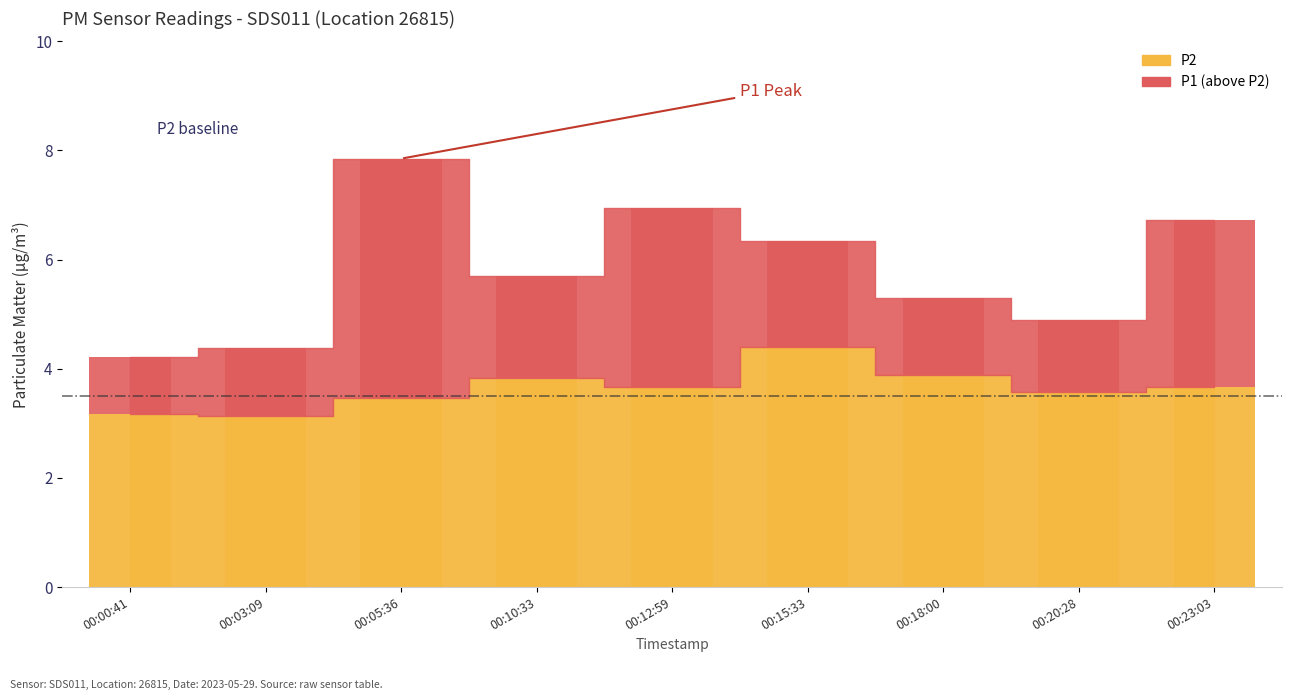

List the labels in order of value, smallest first.

00:03:09, 00:00:41, 00:05:36, 00:20:28, 00:12:59, 00:23:03, 00:10:33, 00:18:00, 00:15:33